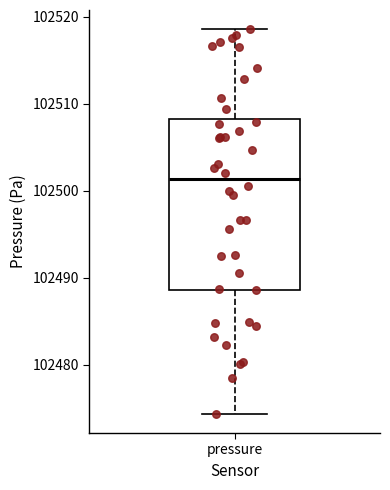

Read this box plot against the y-axis: the position of the median line, the range covered by the box, and the ends of both whiskers. The values are not printed on the chart, so give them approximately, as read against the axis.

median 102501, box 102489 to 102508, whiskers 102474 to 102519